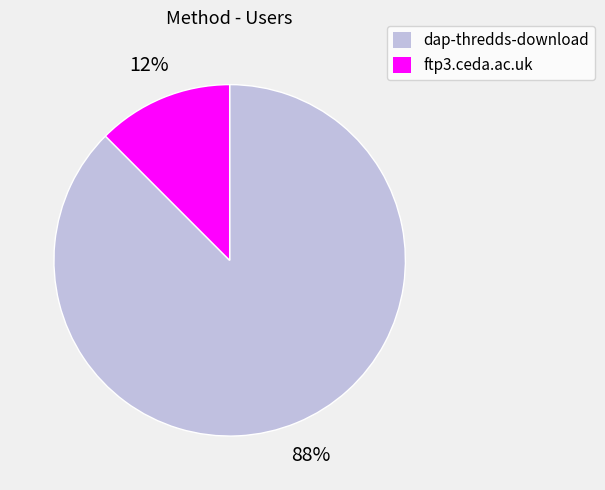

Which has a higher value, ftp3.ceda.ac.uk or dap-thredds-download?

dap-thredds-download